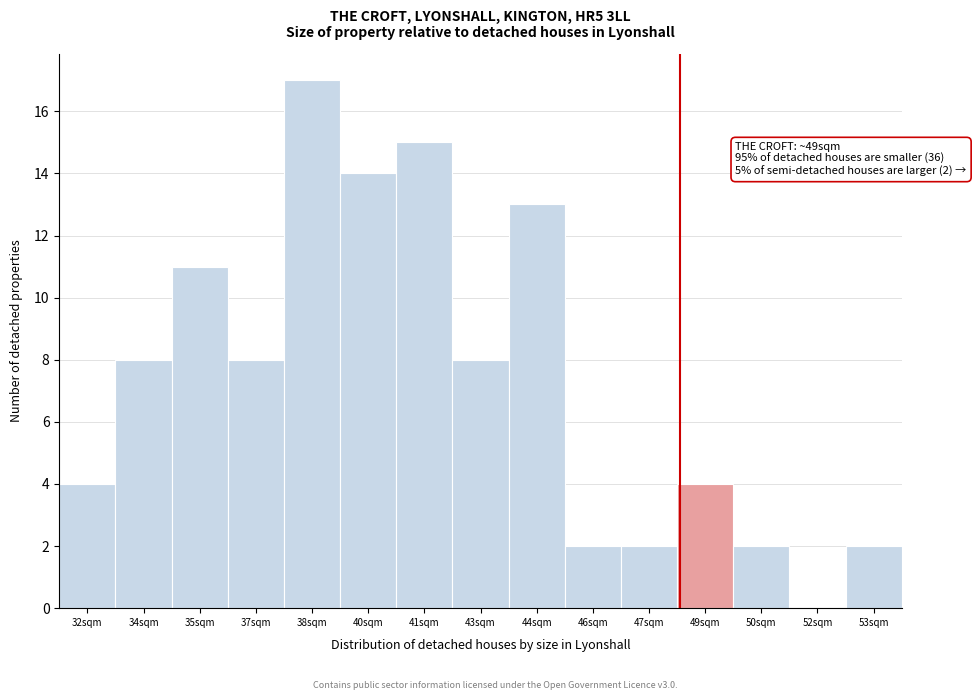

Reading left to right, what are all the values shown in this chart?

32sqm=4	34sqm=8	35sqm=11	37sqm=8	38sqm=17	40sqm=14	41sqm=15	43sqm=8	44sqm=13	46sqm=2	47sqm=2	49sqm=4	50sqm=2	52sqm=0	53sqm=2